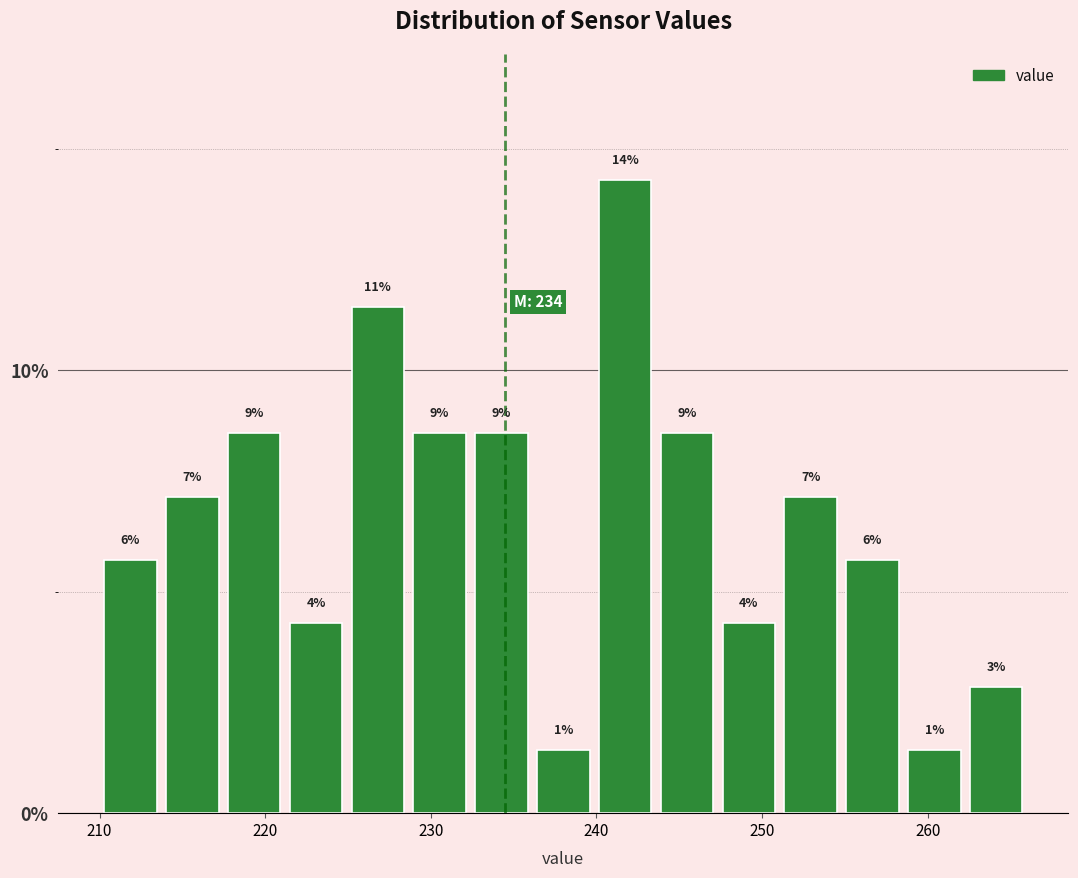

Around what value on the x-axis is the tallest bar? Give the approximate position of its centre, as read against the axis.

242